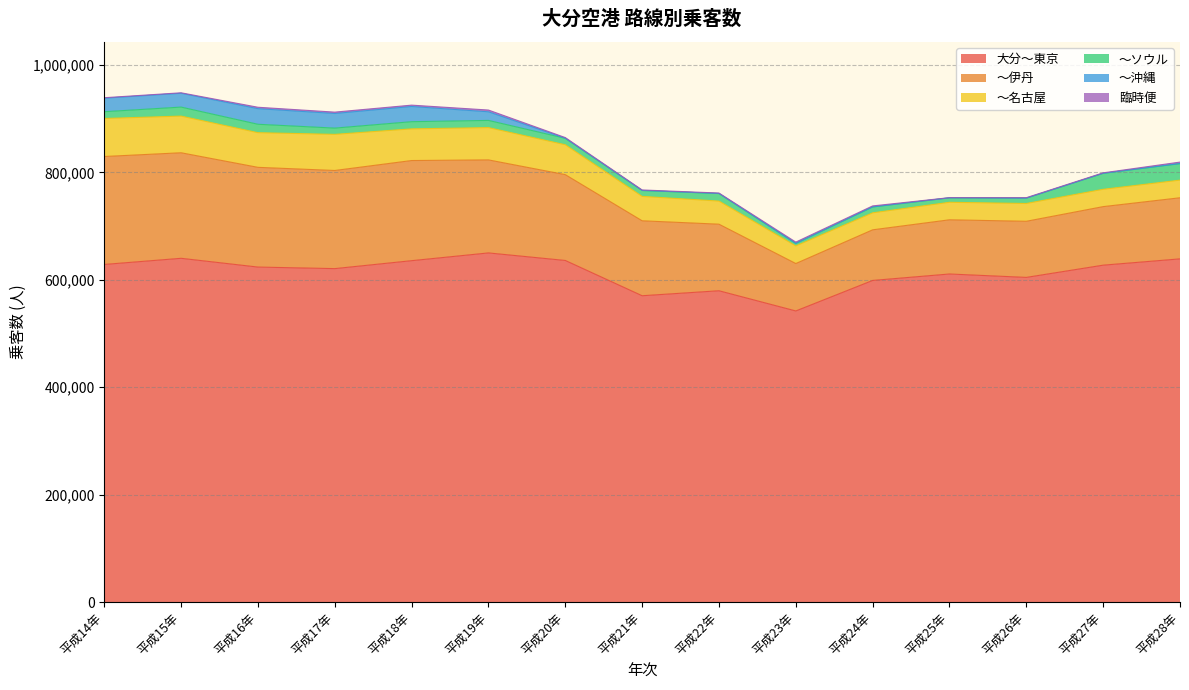

Rank the categories by ～名古屋 value from highest to lowest.

平成14年, 平成15年, 平成17年, 平成16年, 平成19年, 平成18年, 平成20年, 平成21年, 平成22年, 平成26年, 平成28年, 平成23年, 平成25年, 平成27年, 平成24年